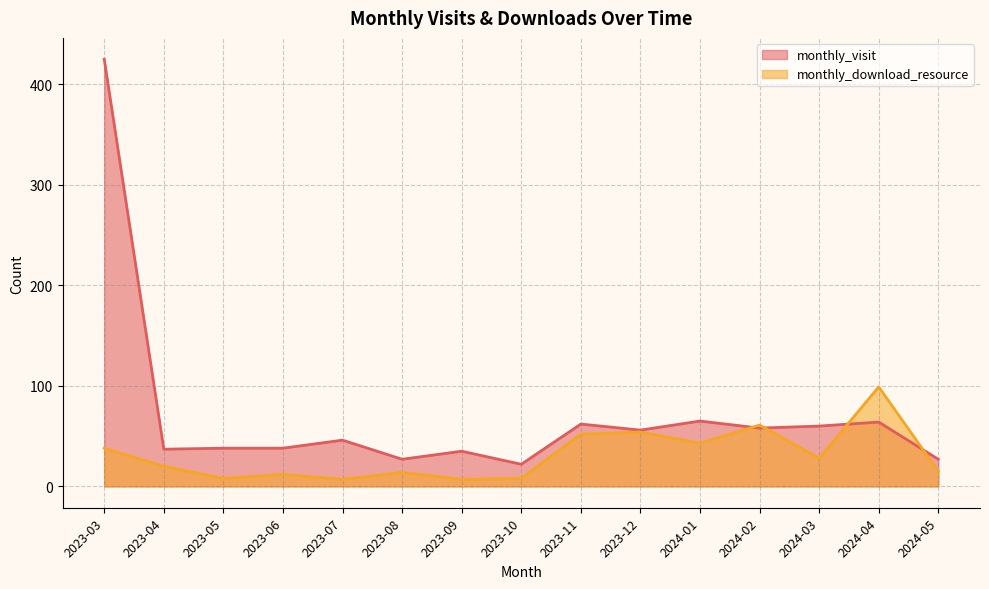

Between 2024-02 and 2023-11, which is larger?

2023-11